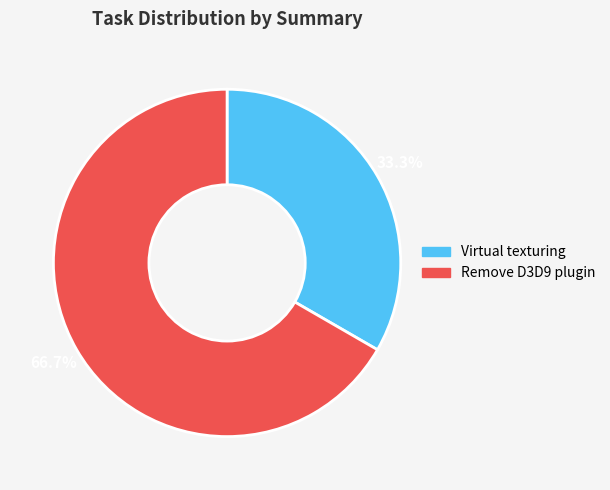

What is the majority slice?

Remove D3D9 plugin